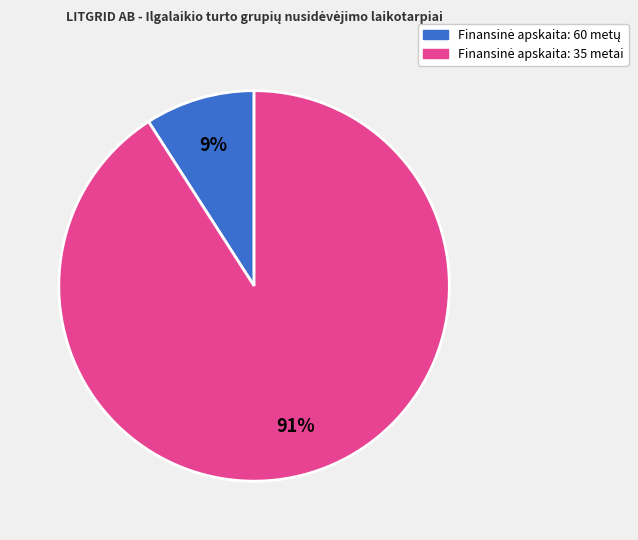

To the nearest percent, what is the difference between the largest and smallest slice percentages?

82%